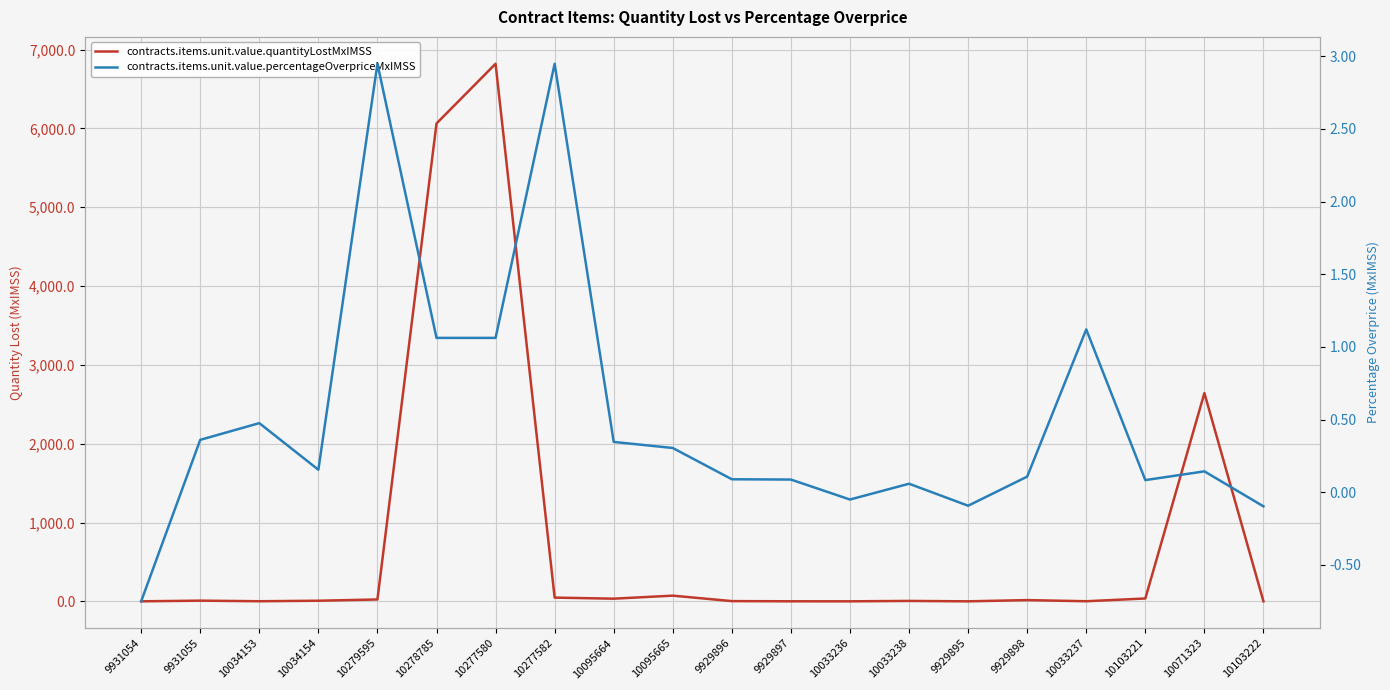

Reading left to right, list all the values displayed in this chart.

contracts.items.unit.value.quantityLostMxIMSS: 9931054=0.0	9931055=8.7	10034153=1.0	10034154=7.6	10279595=23.6	10278785=6062.7	10277580=6820.3	10277582=47.2	10095664=33.6	10095665=72.0	9929896=2.8	9929897=0.4	10033236=0.0	10033238=5.1	9929895=0.0	9929898=15.6	10033237=1.1	10103221=36.2	10071323=2642.2	10103222=0.0
contracts.items.unit.value.percentageOverpriceMxIMSS: 9931054=-0.7	9931055=0.4	10034153=0.5	10034154=0.2	10279595=2.9	10278785=1.1	10277580=1.1	10277582=2.9	10095664=0.3	10095665=0.3	9929896=0.1	9929897=0.1	10033236=-0.0	10033238=0.1	9929895=-0.1	9929898=0.1	10033237=1.1	10103221=0.1	10071323=0.1	10103222=-0.1